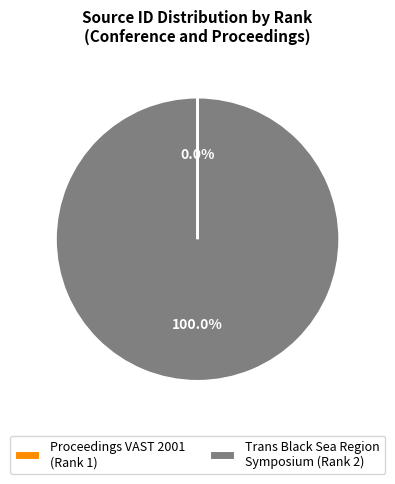

What is the largest slice in the pie chart?

Trans Black Sea Region Symposium (Rank 2)